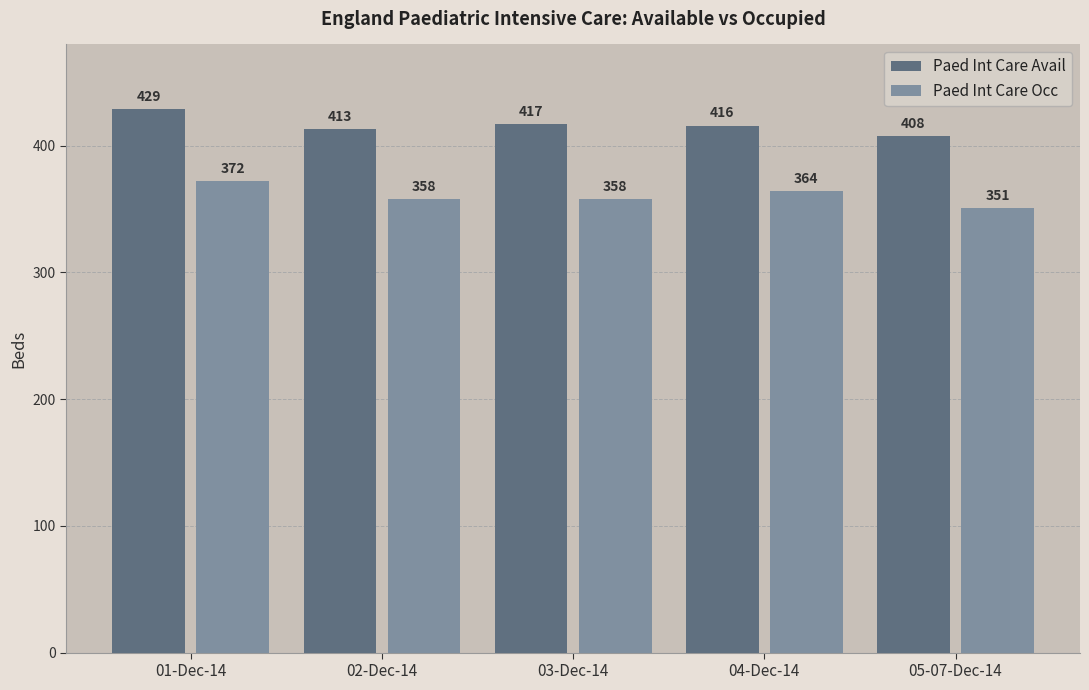

Read the Paed Int Care Occ value at 05-07-Dec-14, to the nearest 5.

350